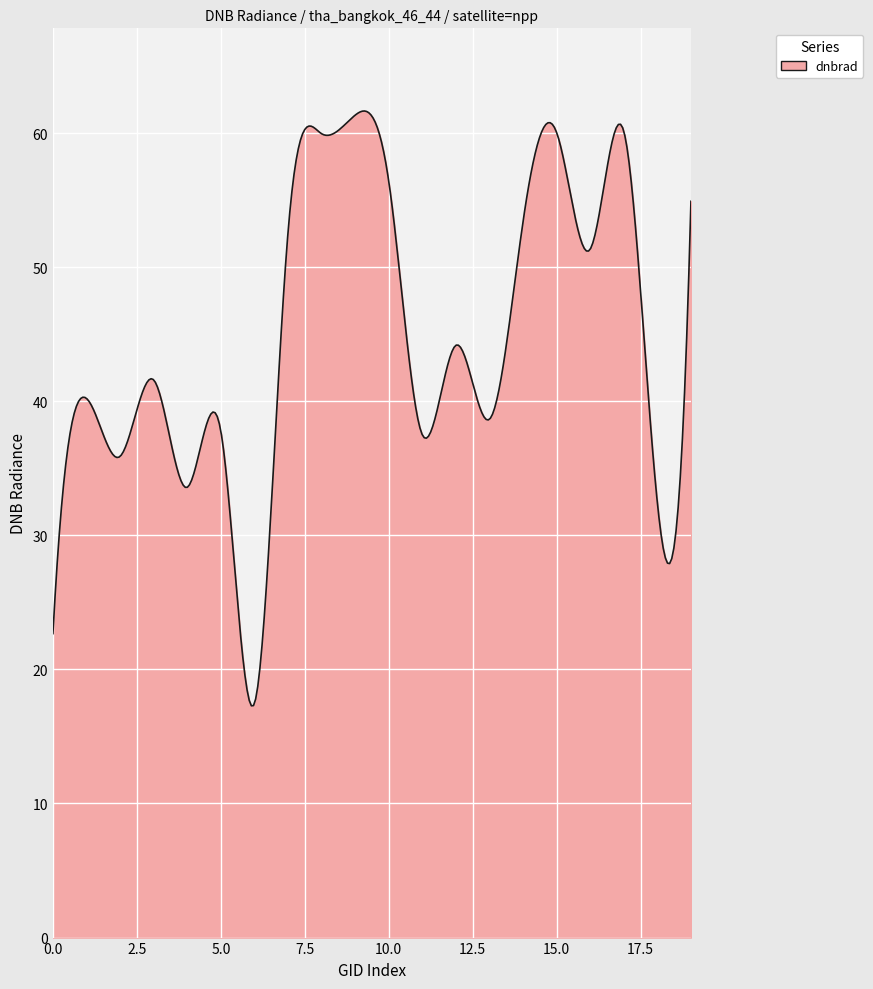

What is the difference between the maximum and minimum values?

44.4